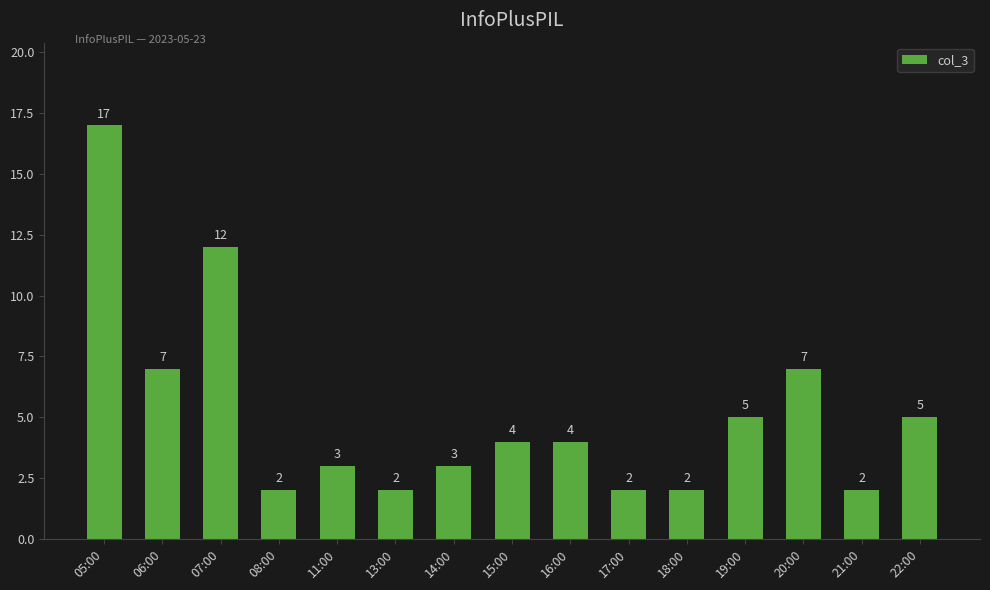

At which label does the data first exceed 4?

05:00